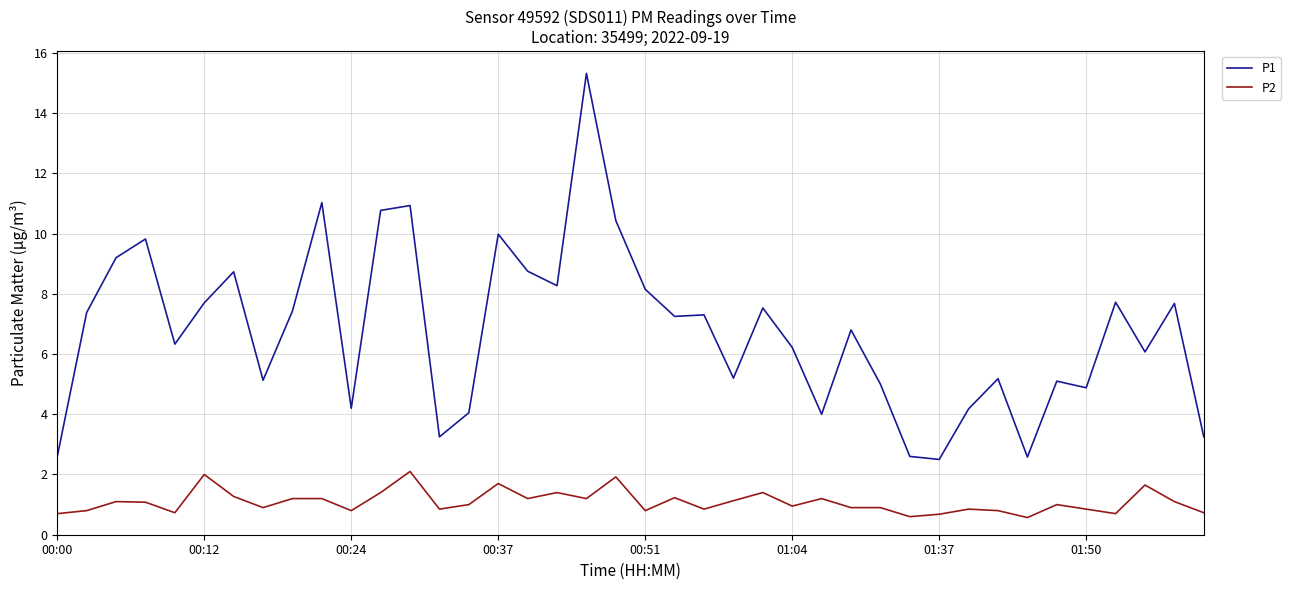

What is the highest value of the P2 series?

2.1